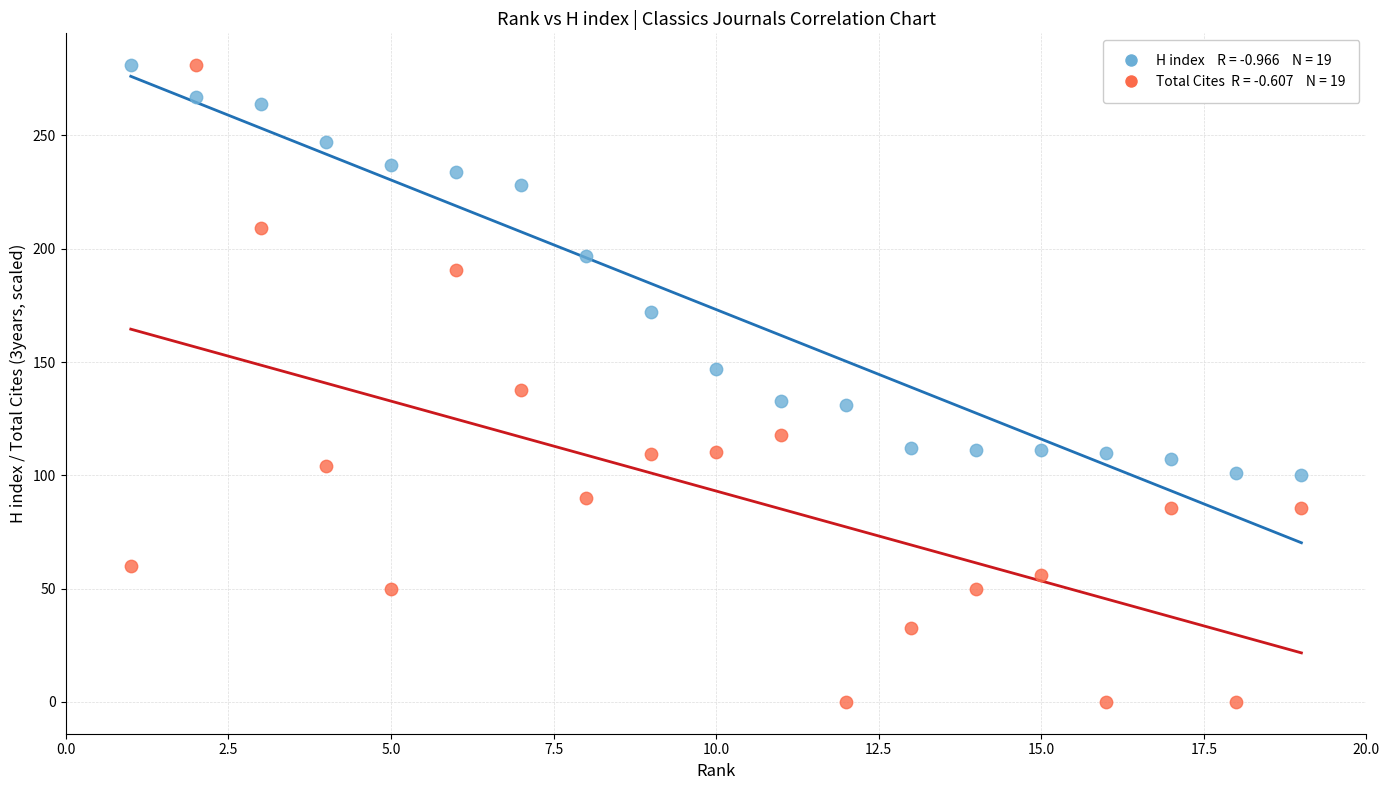

Across all data points, what is the range of Y values (max minus min)?

281.0